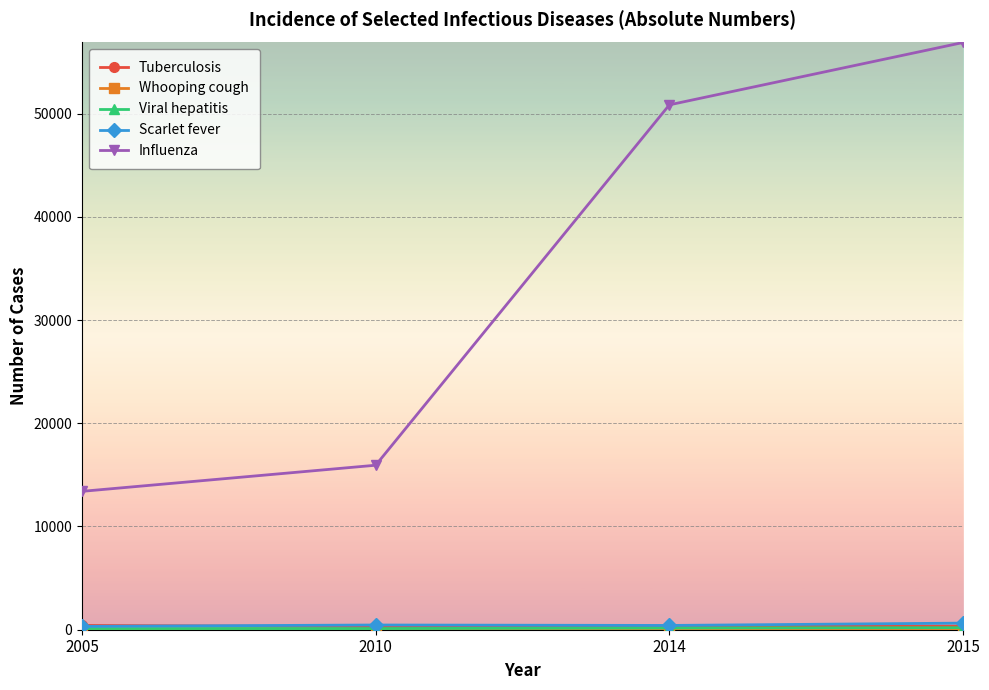

Which series has the largest range (max minus min)?

Influenza